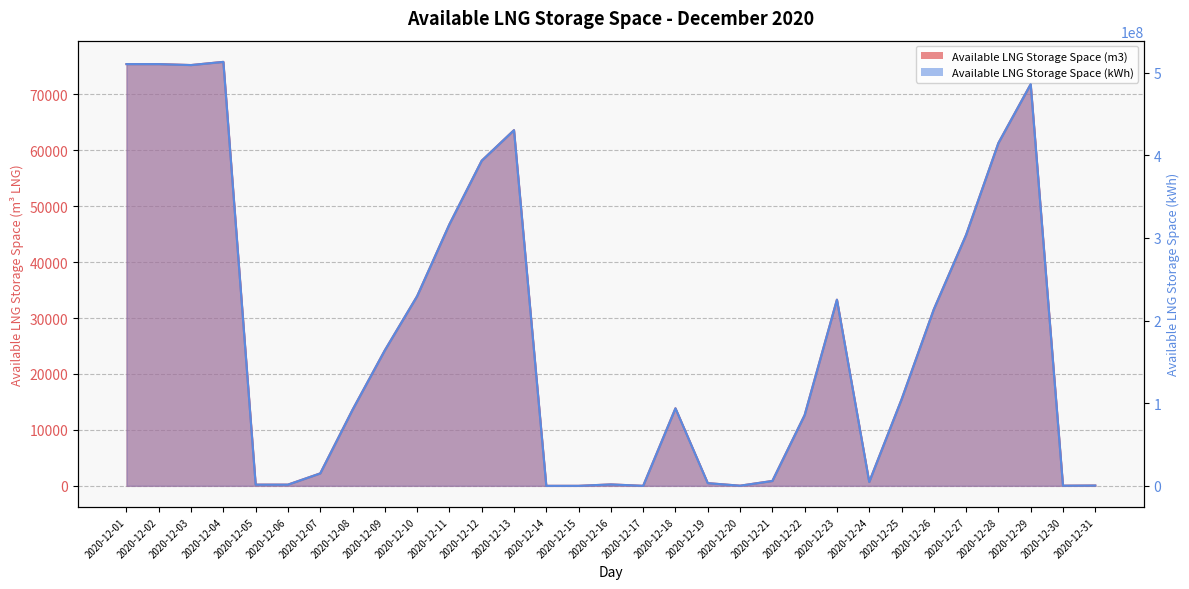

True or false: Available LNG Storage Space (kWh) and Available LNG Storage Space (m3) cross at least once.

False